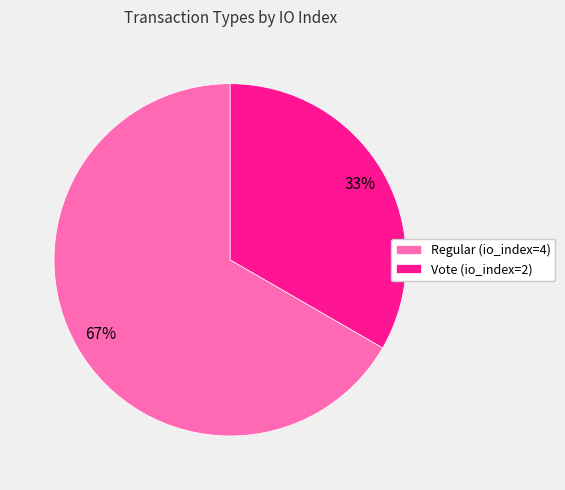

To the nearest percent, what is the combined percentage of Vote (io_index=2) and Regular (io_index=4)?

100%